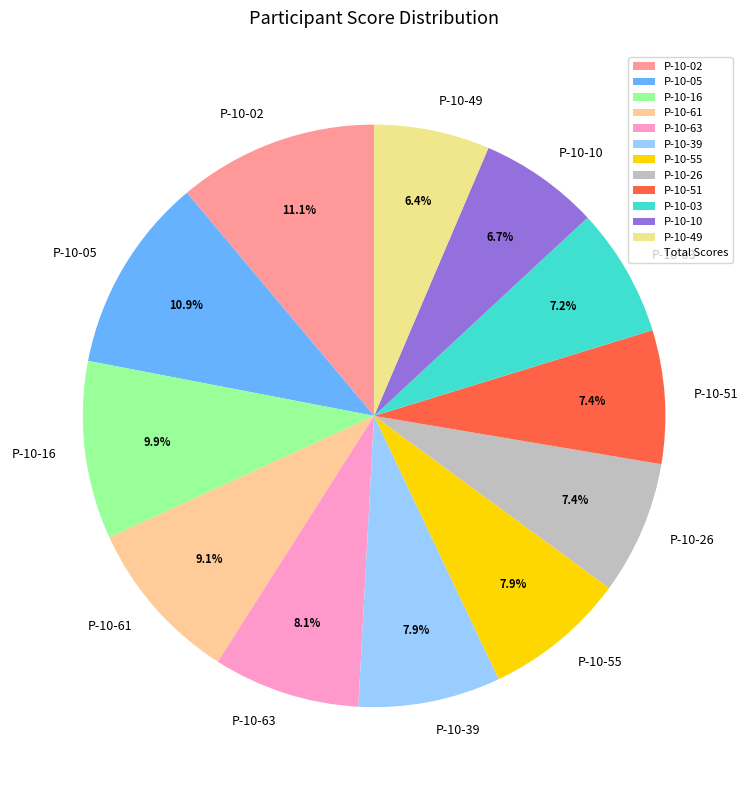

Count the number of slices in the pie.

12